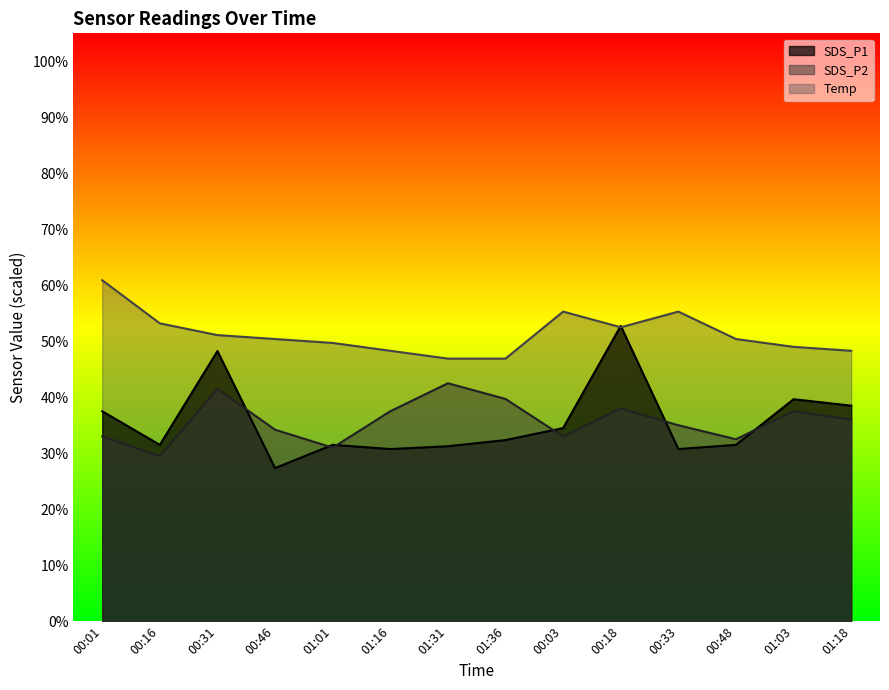

What is the label of the 11th point from the left?

00:33